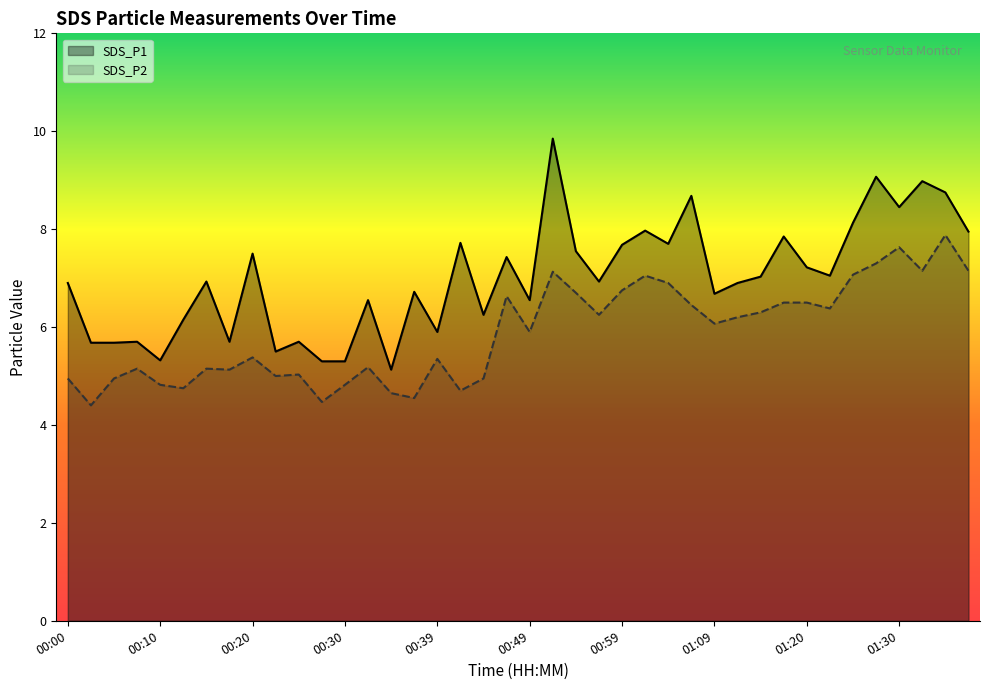

The value of SDS_P2 at 00:37 is 4.5. True or false?

True